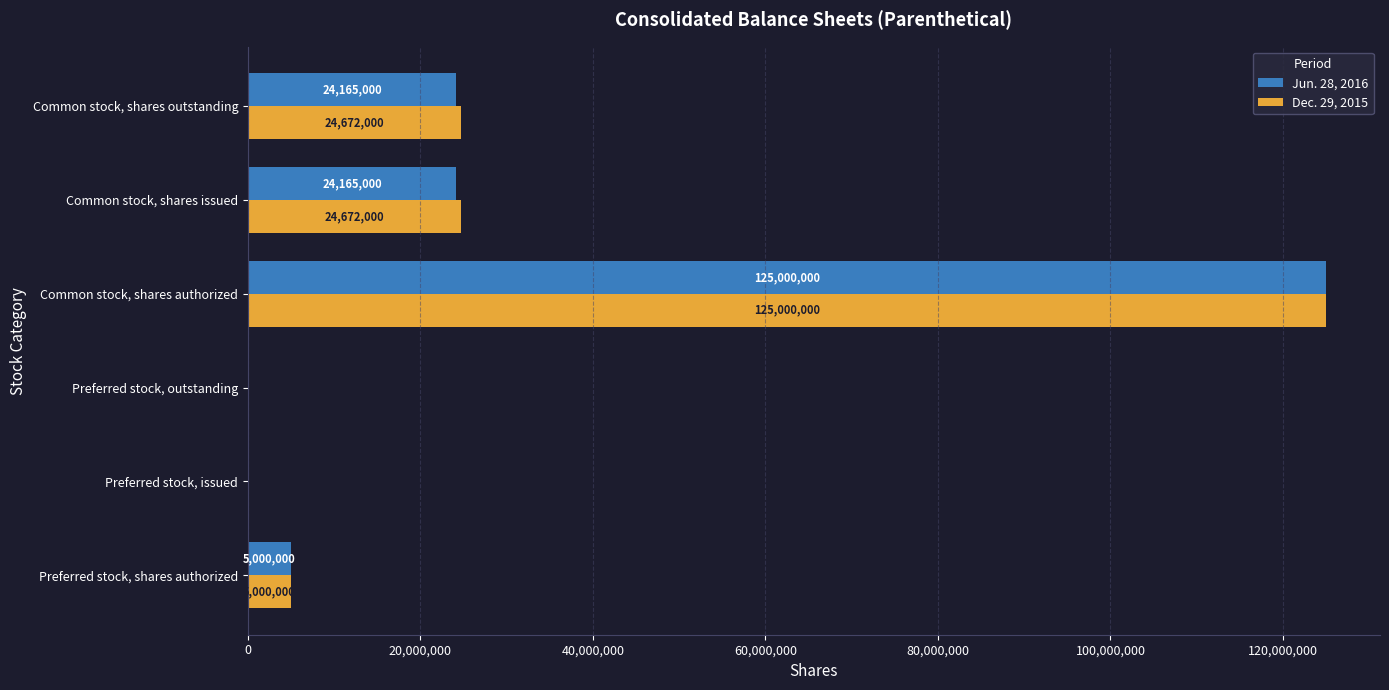

Read the Dec. 29, 2015 value at Common stock, shares outstanding.

24672000